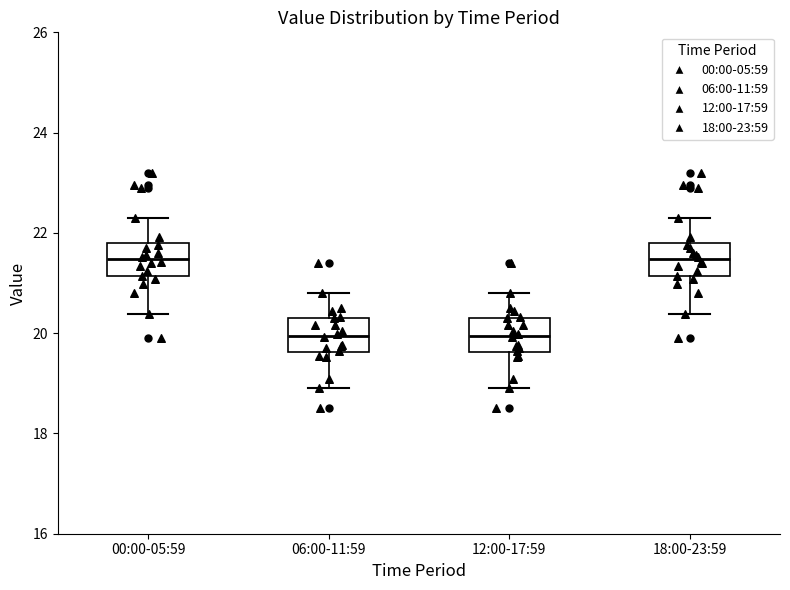

Reading left to right, read every box against the y-axis: the position of its median line, the range the box covers, and the ends of its whiskers. The values are not printed on the chart, so give them approximately, as read against the axis.

00:00-05:59: median 21.4, box 21.2 to 21.8, whiskers 20.4 to 22.4
06:00-11:59: median 20.0, box 19.6 to 20.4, whiskers 19.0 to 20.8
12:00-17:59: median 20.0, box 19.6 to 20.4, whiskers 19.0 to 20.8
18:00-23:59: median 21.4, box 21.2 to 21.8, whiskers 20.4 to 22.4